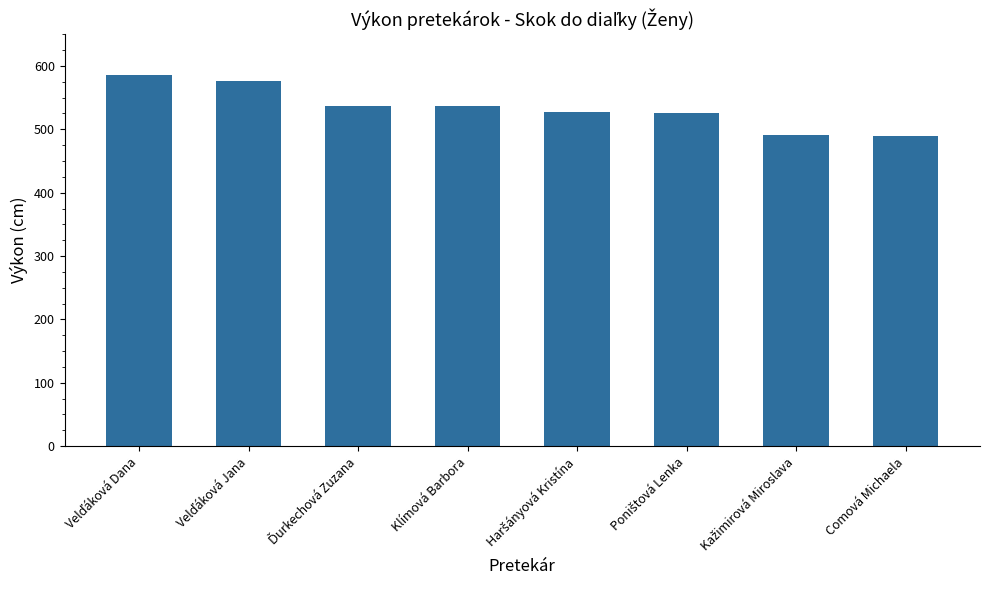

What is the value of the 4th bar from the left?

536